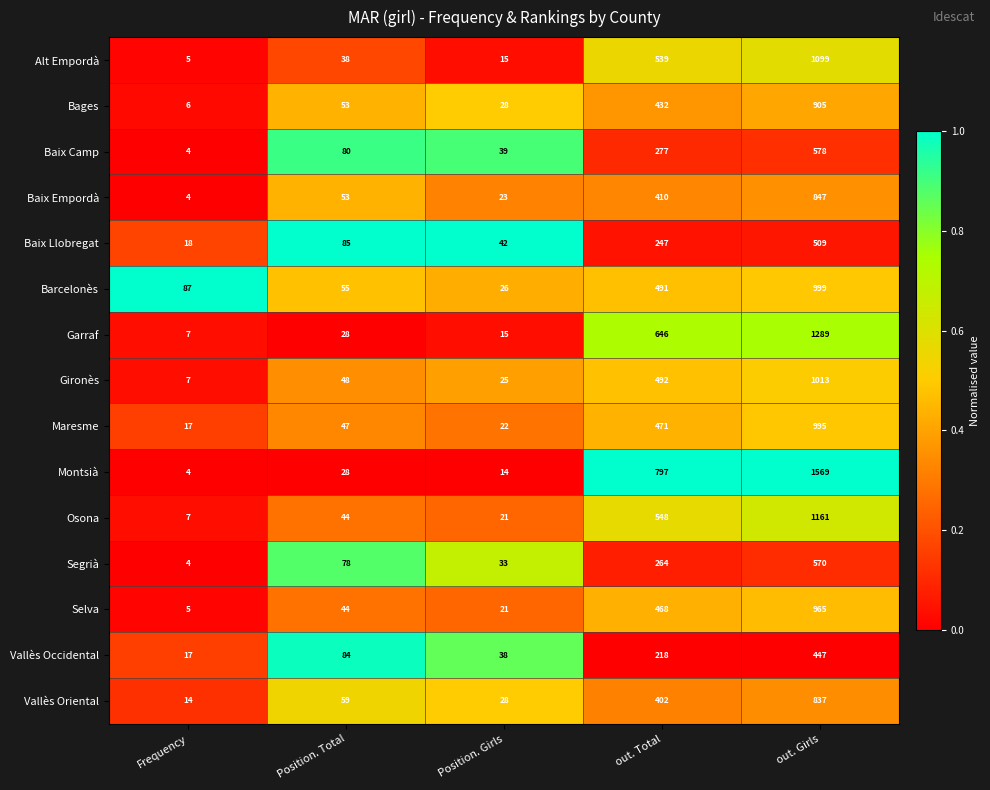

Which category has the lowest value across all series?

Frequency